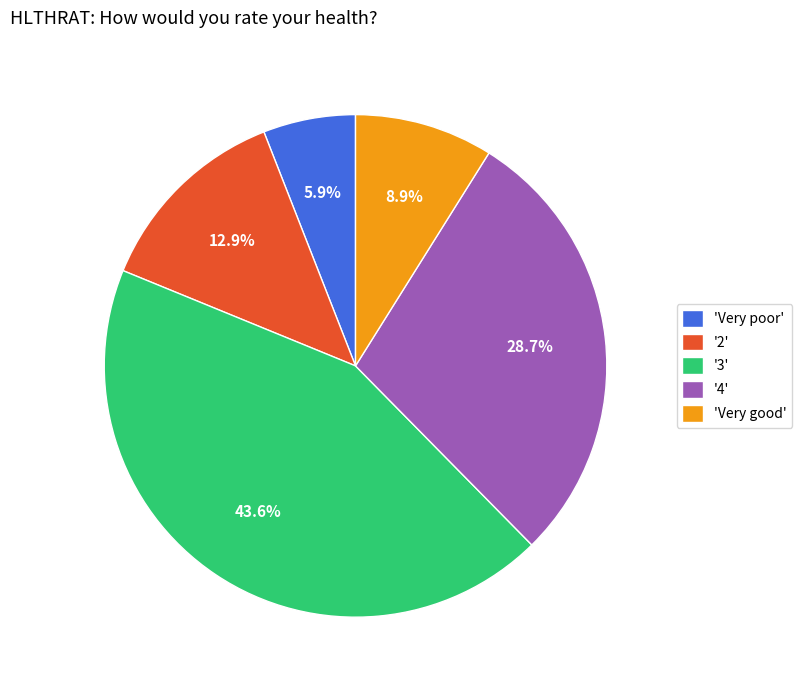

Between '4' and 'Very poor', which is larger?

'4'